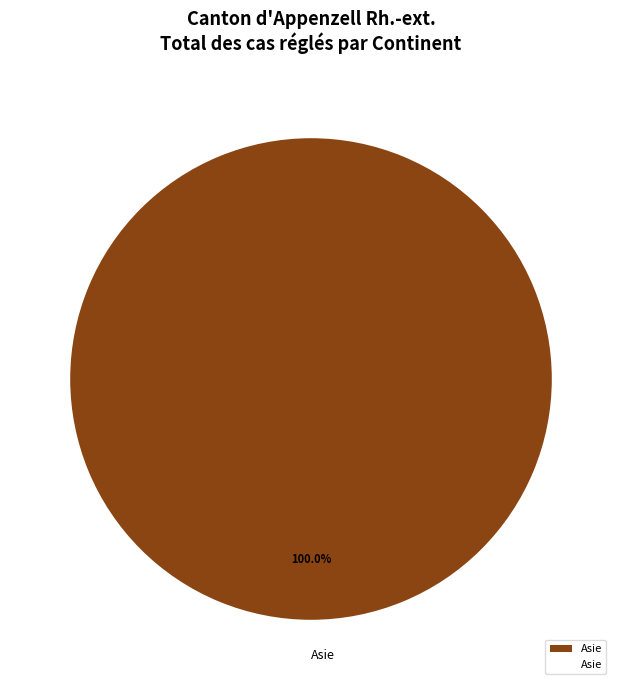

Rank the categories by value from highest to lowest.

Asie